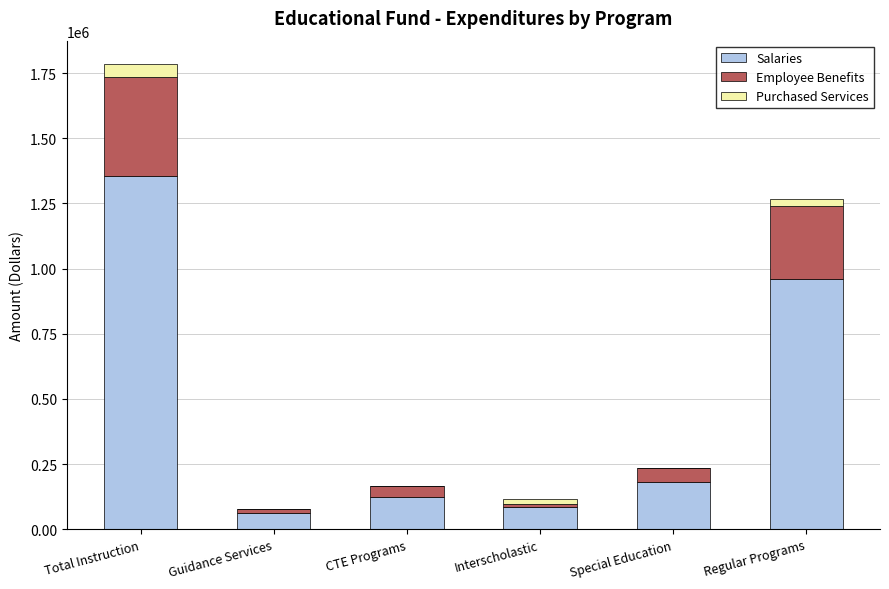

The Salaries series shows 1354317 at Total Instruction. True or false?

True